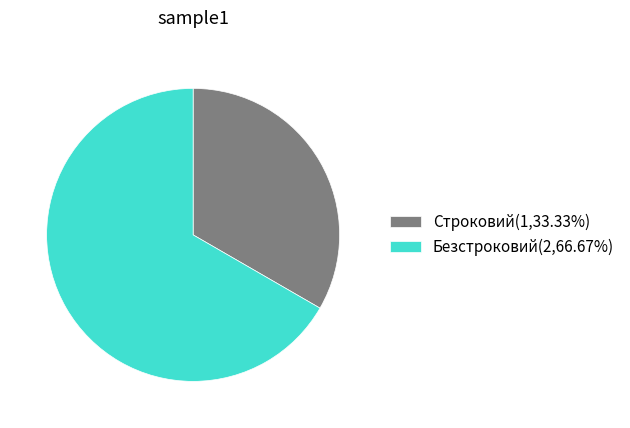

Which category has the biggest portion of the pie?

Безстроковий